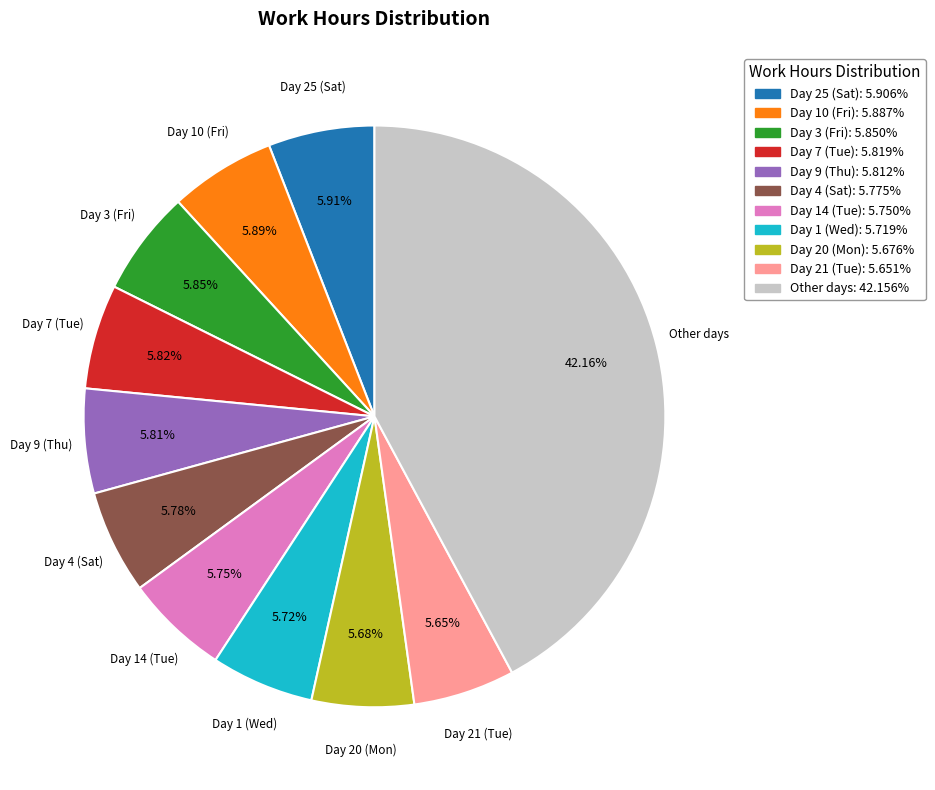

Is there a majority slice in this chart?

No